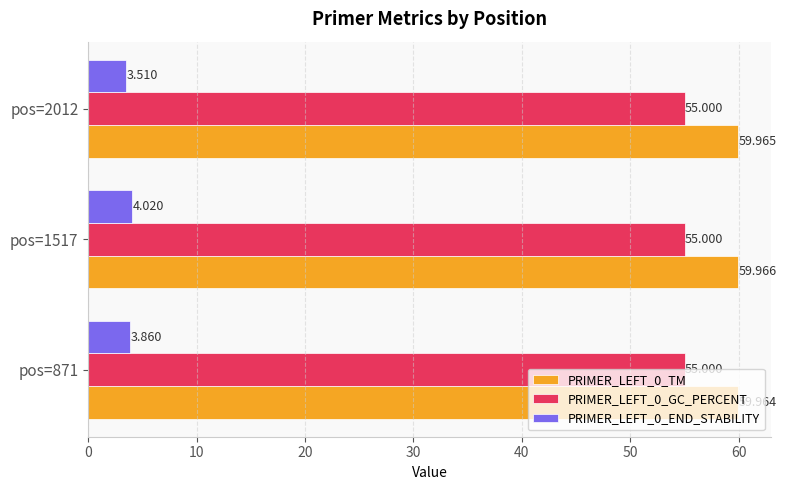

How many PRIMER_LEFT_0_TM values are between 59 and 60?

3